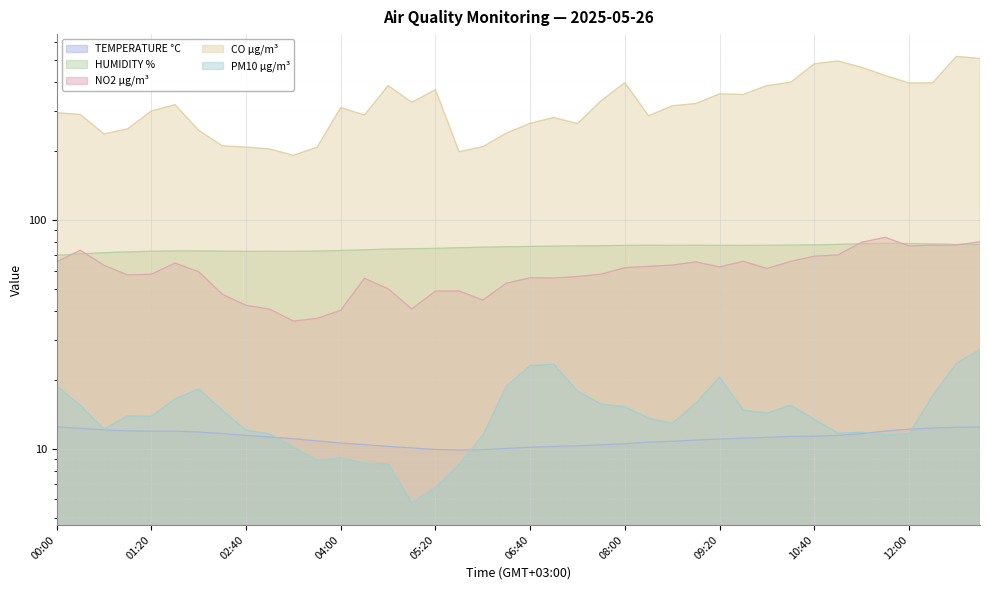

What is the total value across all series at 05:00?

458.2